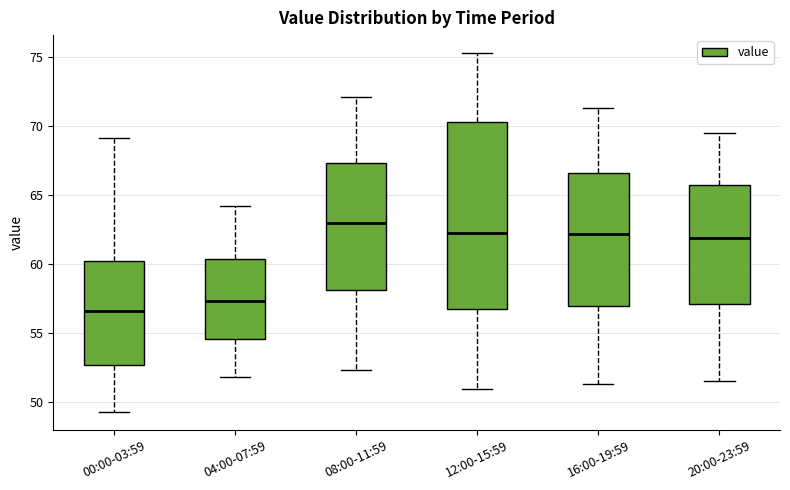

Reading left to right, read every box against the y-axis: the position of its median line, the range the box covers, and the ends of its whiskers. The values are not printed on the chart, so give them approximately, as read against the axis.

00:00-03:59: median 56.5, box 52.5 to 60.0, whiskers 49.0 to 69.0
04:00-07:59: median 57.5, box 54.5 to 60.5, whiskers 52.0 to 64.0
08:00-11:59: median 63.0, box 58.0 to 67.5, whiskers 52.5 to 72.0
12:00-15:59: median 62.5, box 56.5 to 70.5, whiskers 51.0 to 75.5
16:00-19:59: median 62.0, box 57.0 to 66.5, whiskers 51.5 to 71.5
20:00-23:59: median 62.0, box 57.0 to 66.0, whiskers 51.5 to 69.5